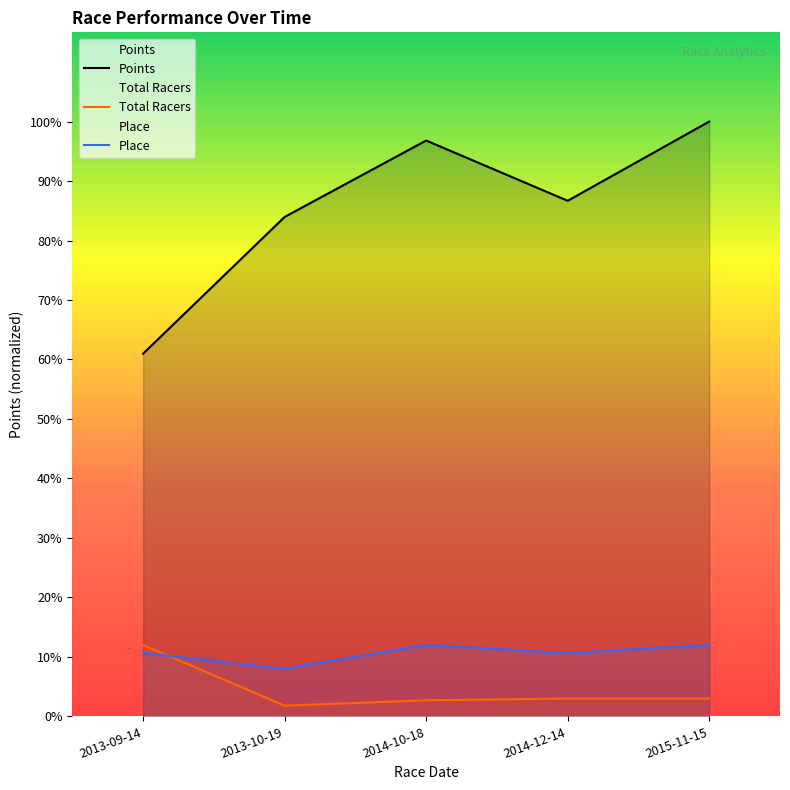

How many lines are shown in the chart?

3